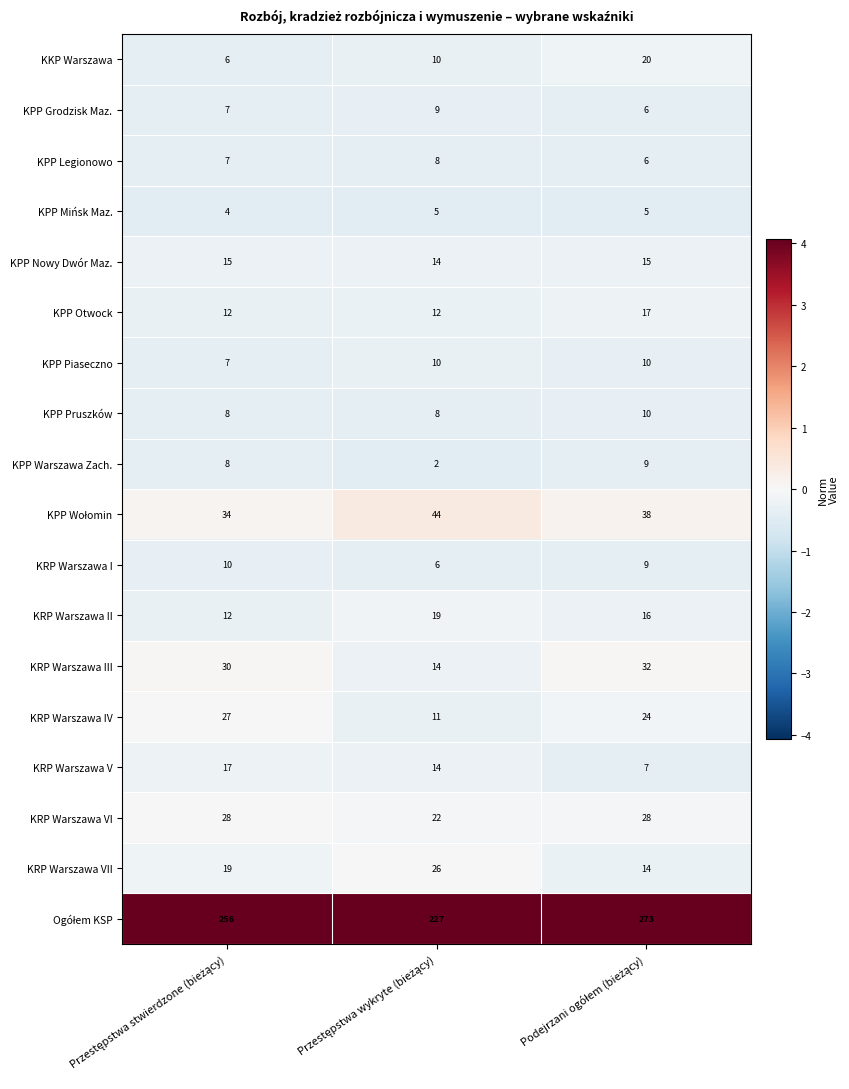

How many KRP Warszawa IV values are between 11 and 27?

3